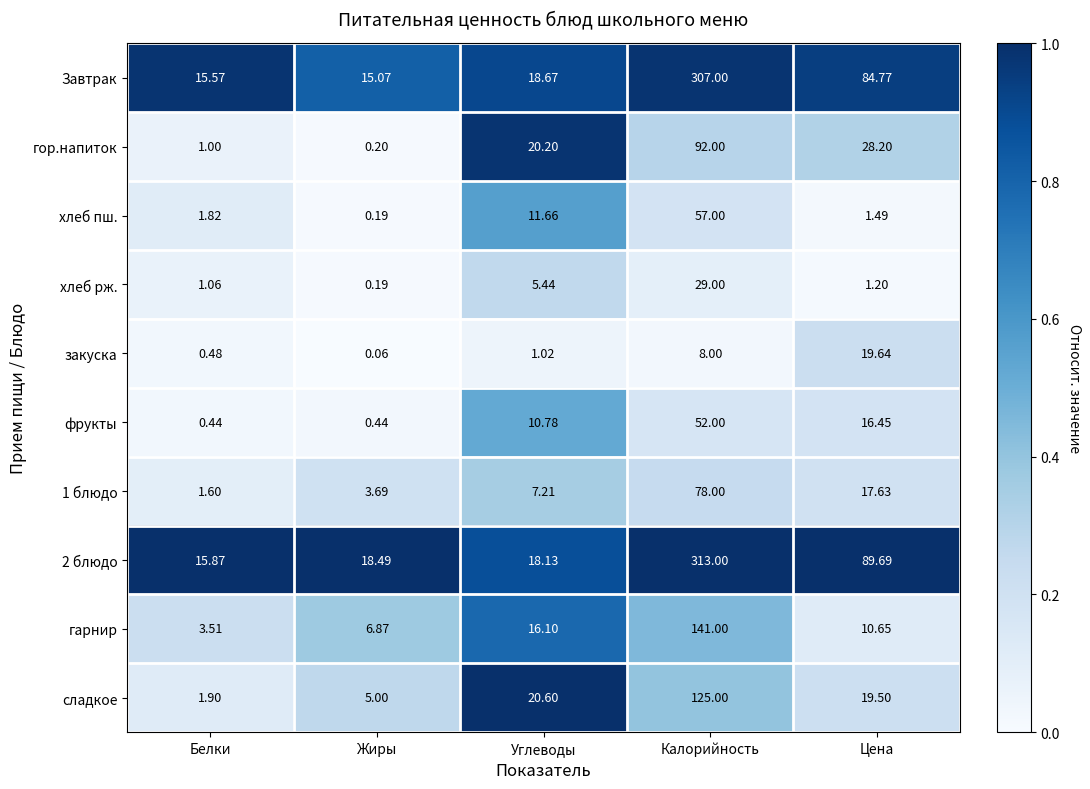

Between Белки and Углеводы, which series saw the biggest shift?

гор.напиток